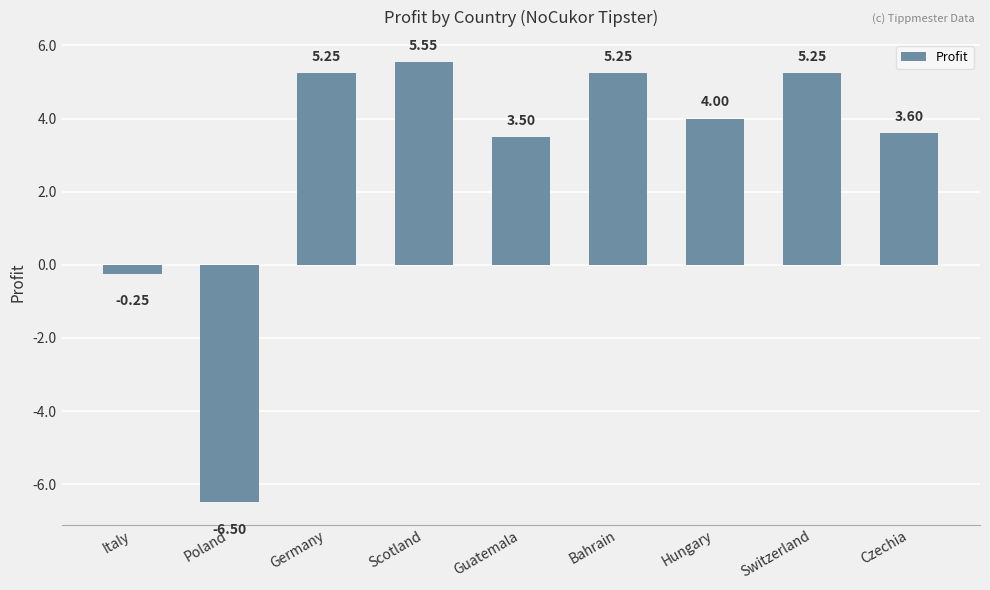

At which category does the chart reach its minimum across all series?

Poland